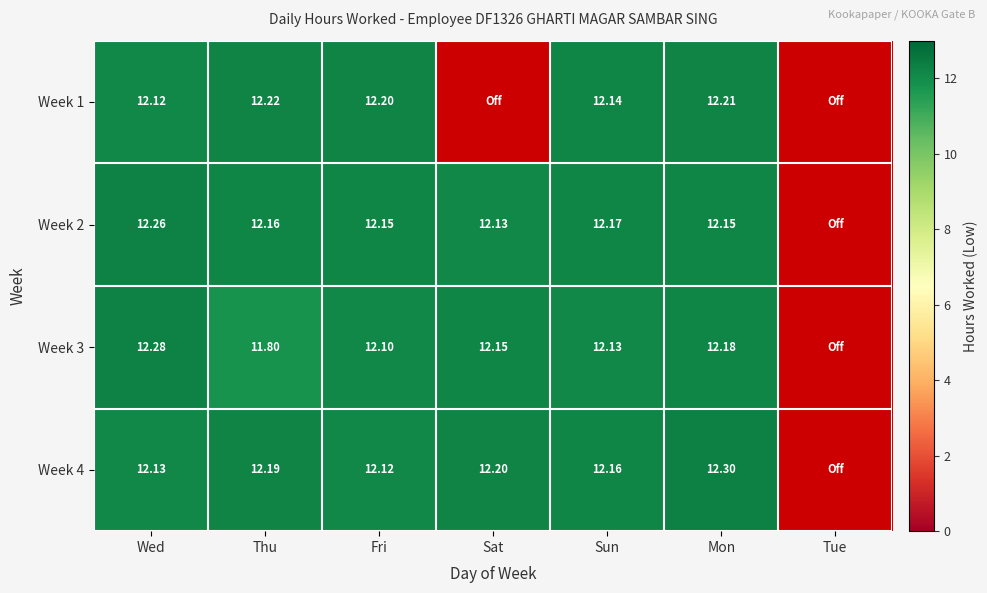

What is the maximum value shown in the chart?

12.3